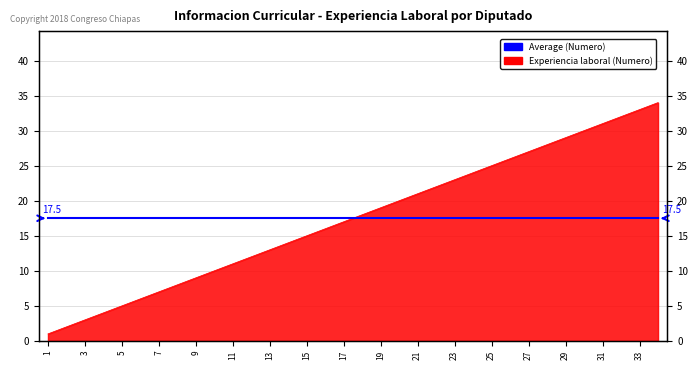

The chart shows a value of 25 at 25. True or false?

True